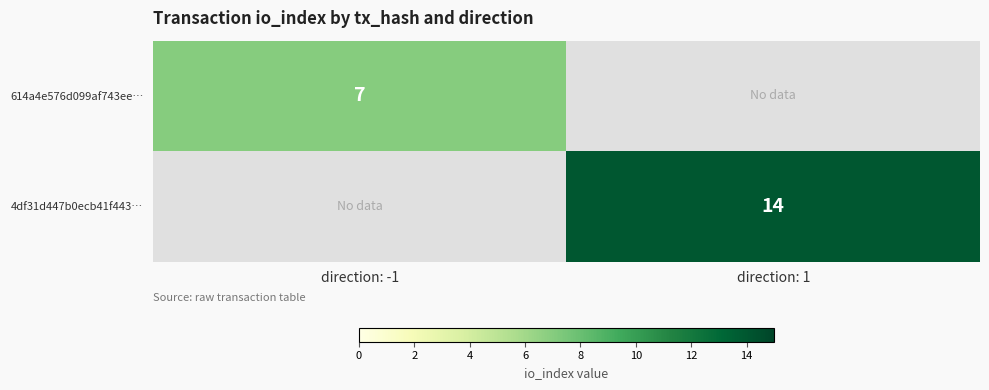

What is the minimum value shown in the chart?

7.0